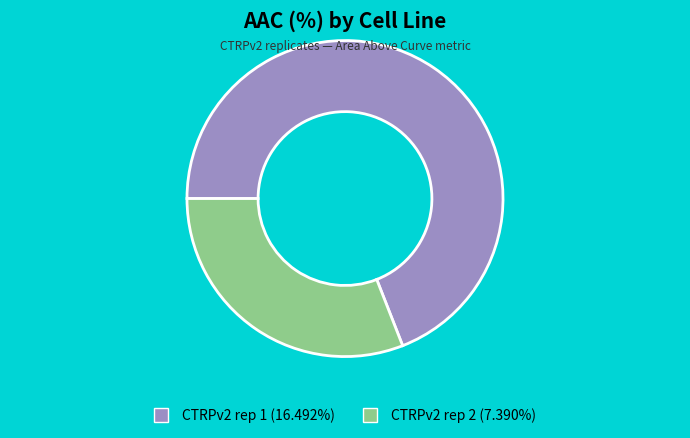

How many slices are in this pie chart?

2